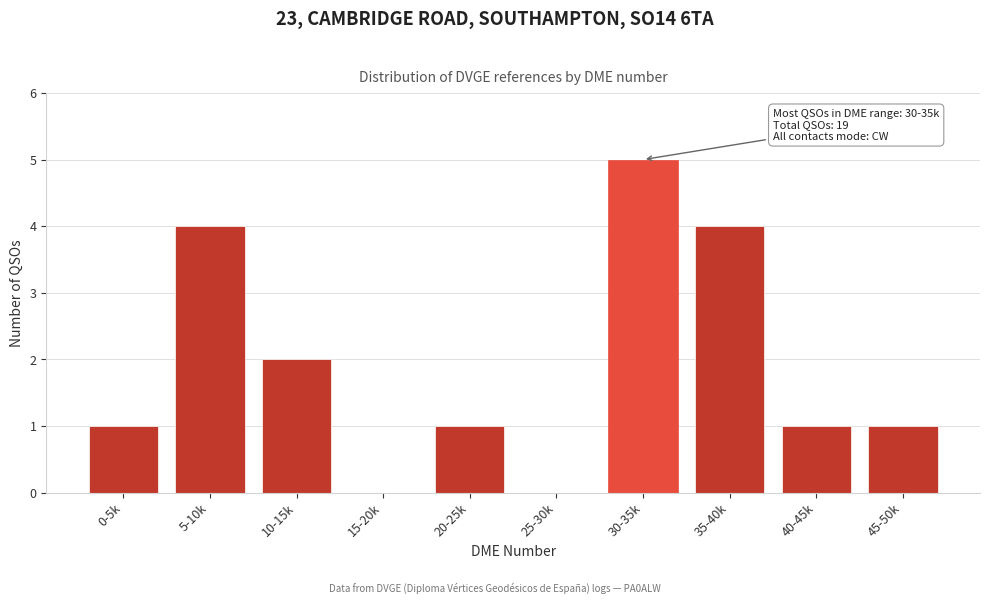

Reading right to left, transcribe all the data shown in this chart.

45-50k=1	40-45k=1	35-40k=4	30-35k=5	25-30k=0	20-25k=1	15-20k=0	10-15k=2	5-10k=4	0-5k=1